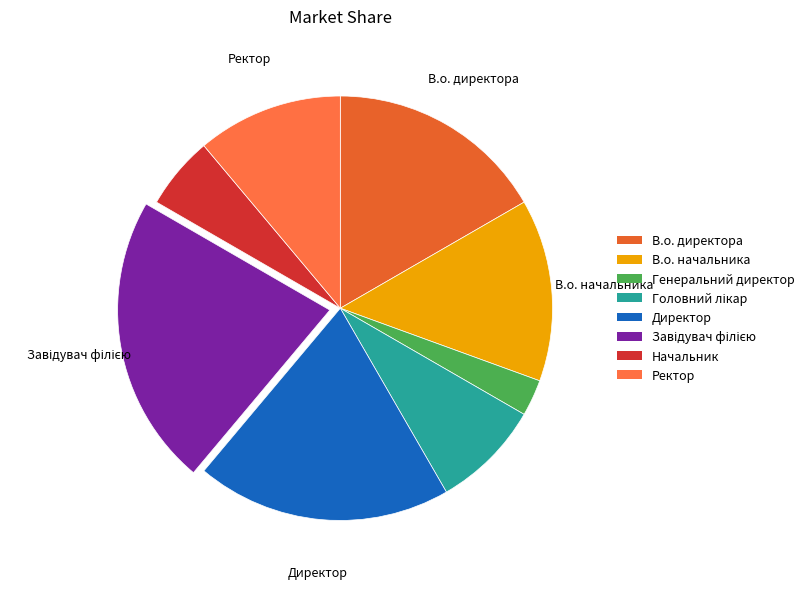

Is Директор the majority of the pie?

No